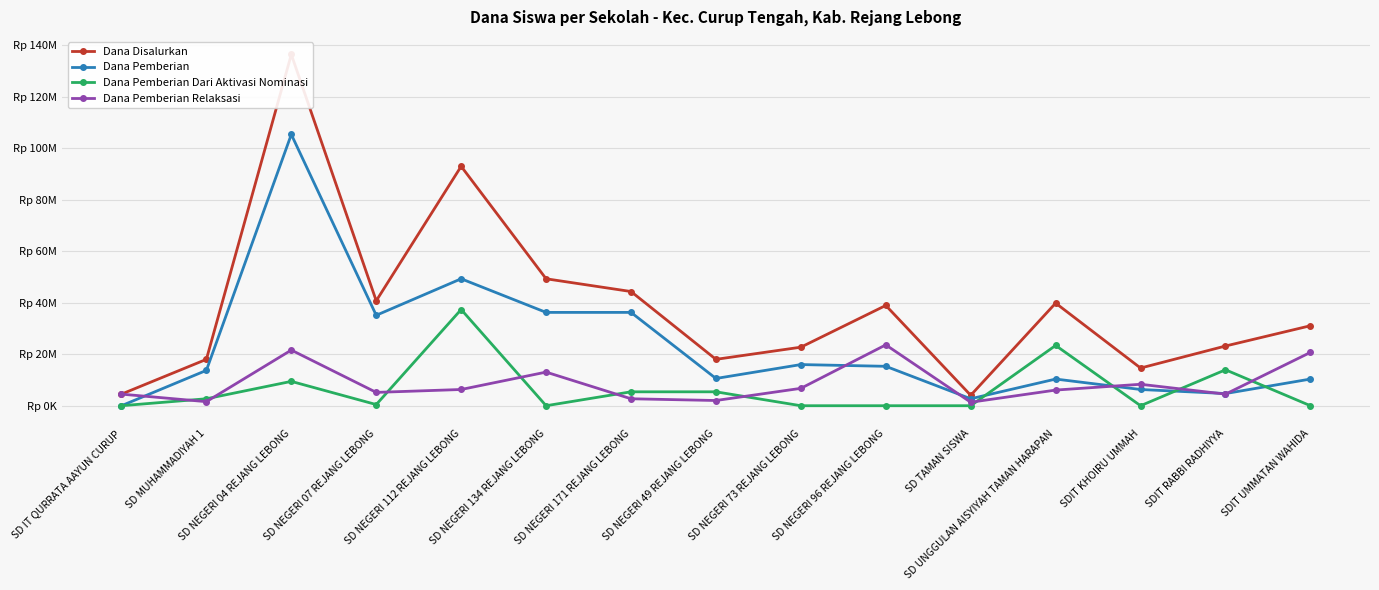

What is the sum of the Dana Disalurkan values at SD TAMAN SISWA and SD UNGGULAN AISYIYAH TAMAN HARAPAN?

43875000